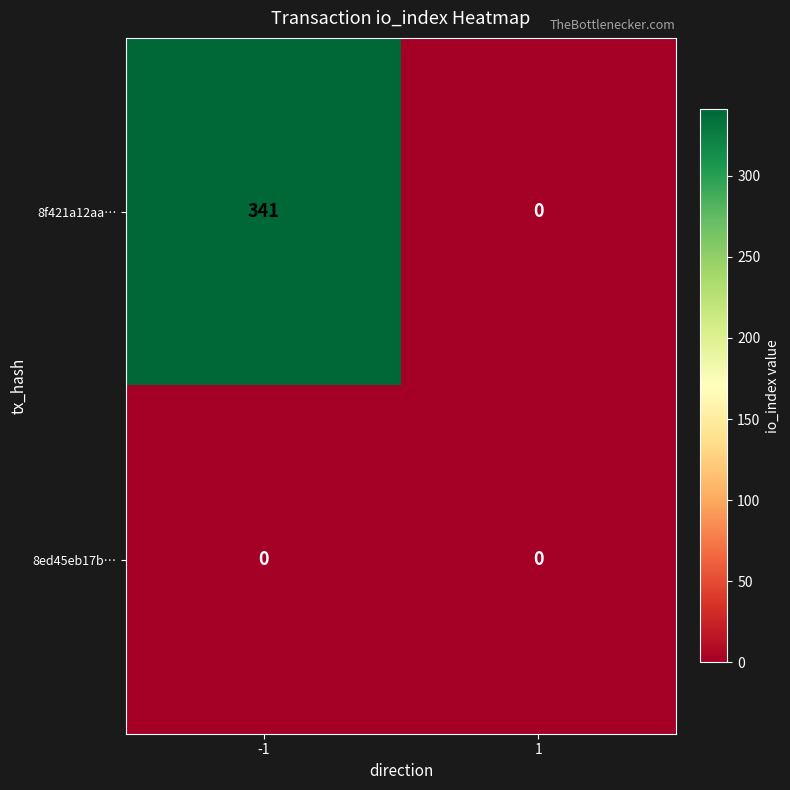

Which series has the largest total across all categories?

8f421a12aa…